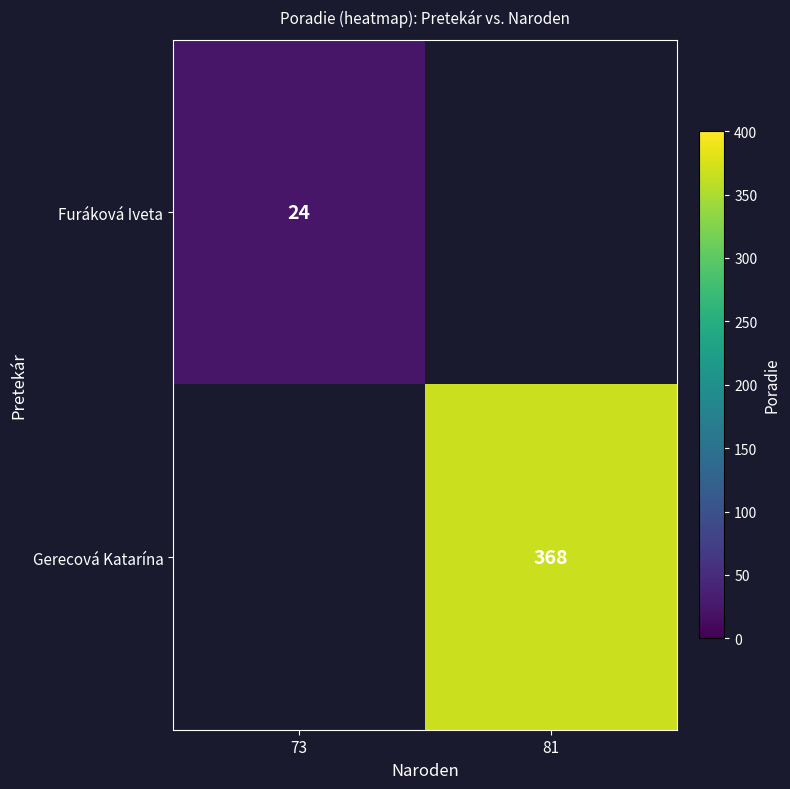

Is it true that Furáková Iveta equals 24 at 73?

True